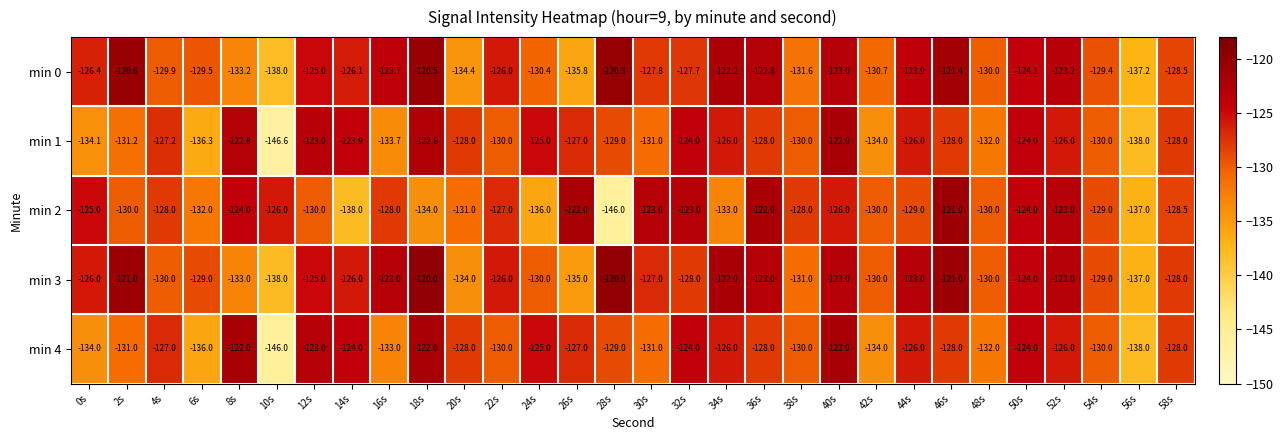

What value does the min 2 series have at 32s?

-123.0